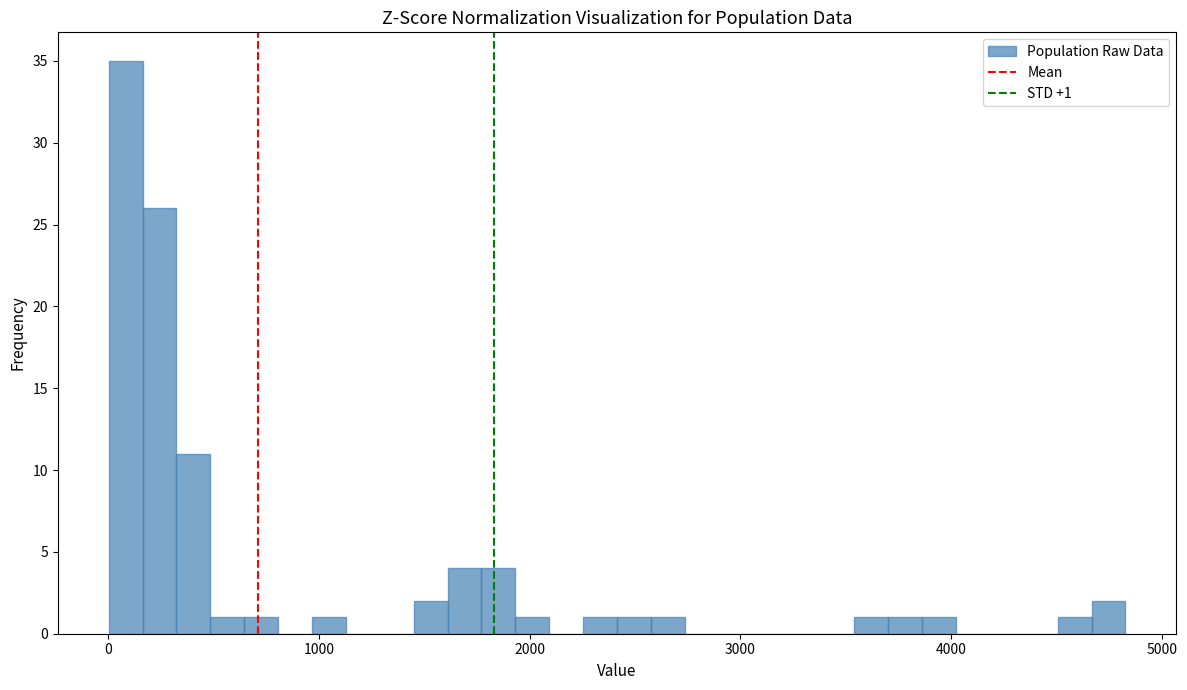

Around what value on the x-axis is the tallest bar? Give the approximate position of its centre, as read against the axis.

100